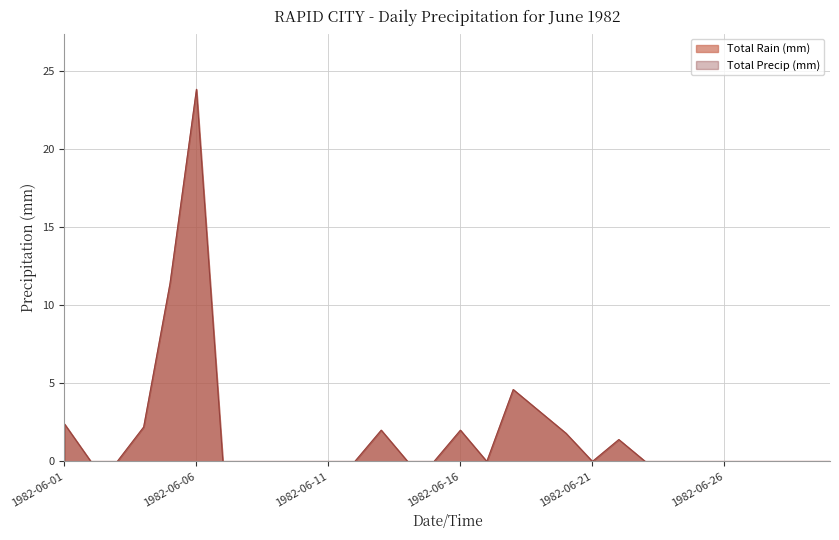

What is the average value of the Total Rain (mm) series?

1.8